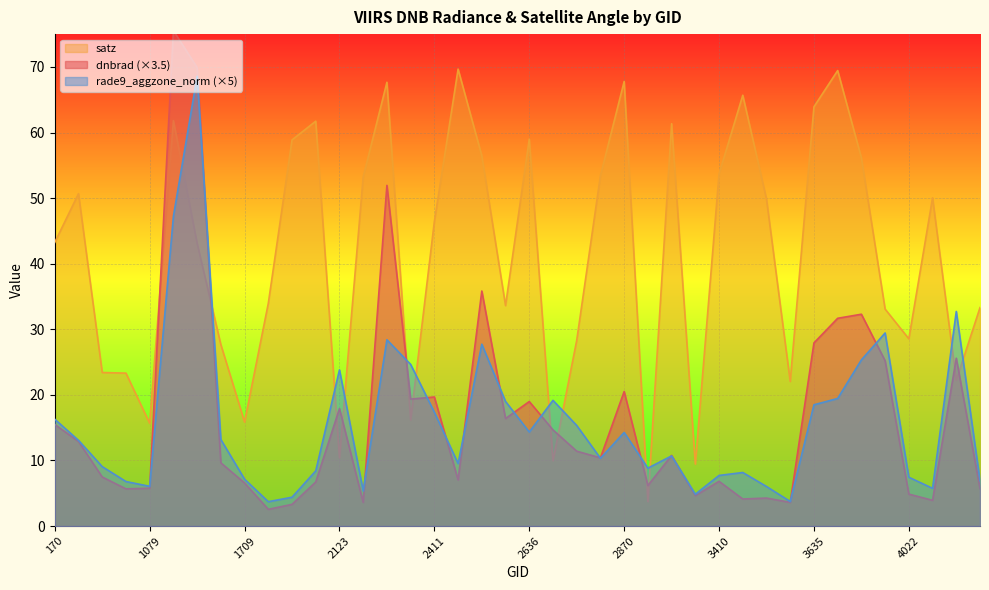

What is the average value of the dnbrad series?

16.7